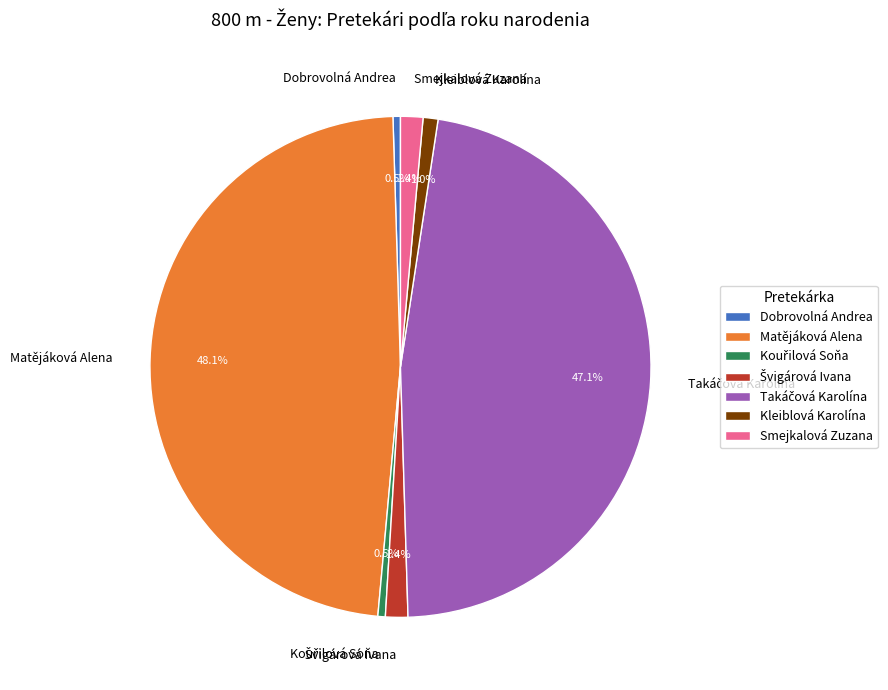

How much of the chart is everything except Matějáková Alena?

51.9%